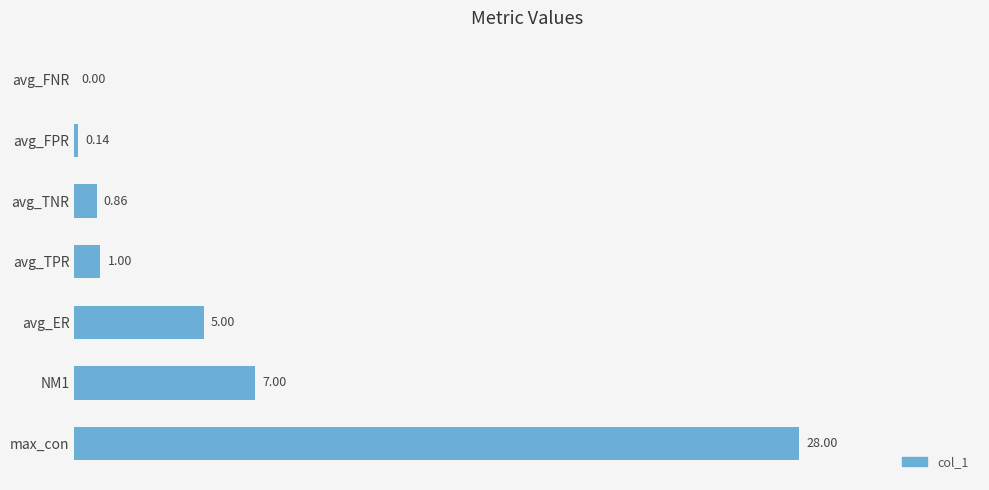

What is the maximum value shown in the chart?

28.0